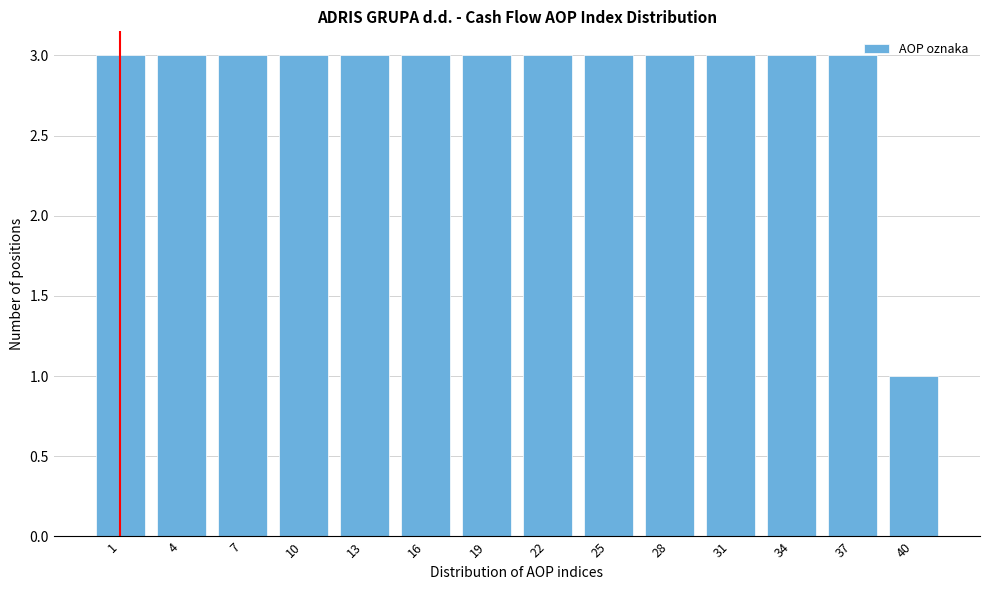

Reading left to right, transcribe all the data shown in this chart.

3	3	3	3	3	3	3	3	3	3	3	3	3	1